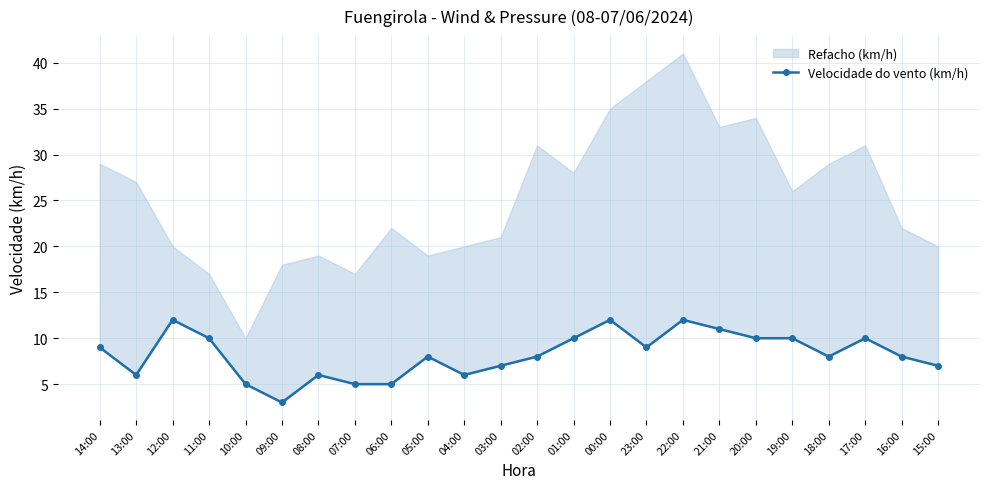

What position from the left is 01:00?

14